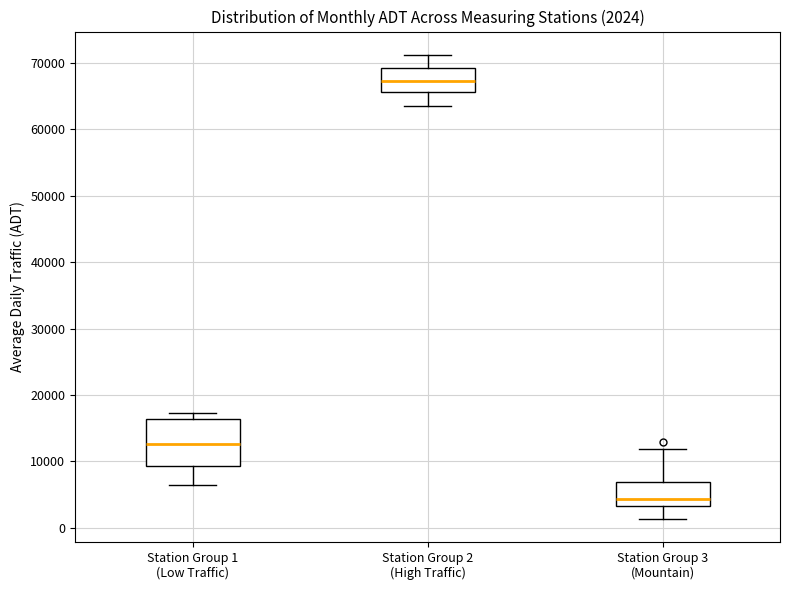

Which box has the highest median line?

Station Group 2 (High Traffic)